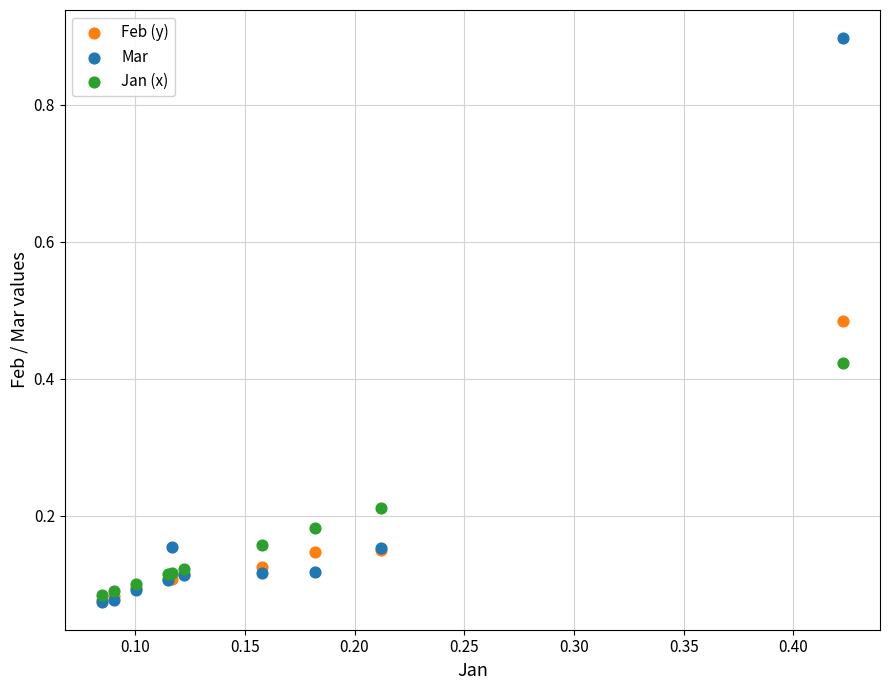

What are all the series names shown in the legend?

Feb (y), Mar, Jan (x)